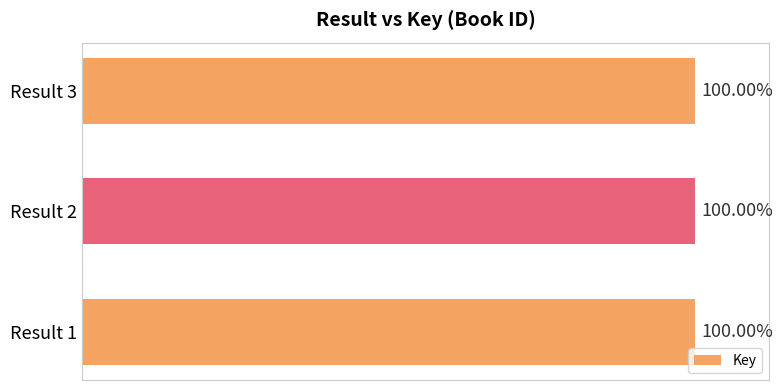

Are the bars horizontal?

Yes